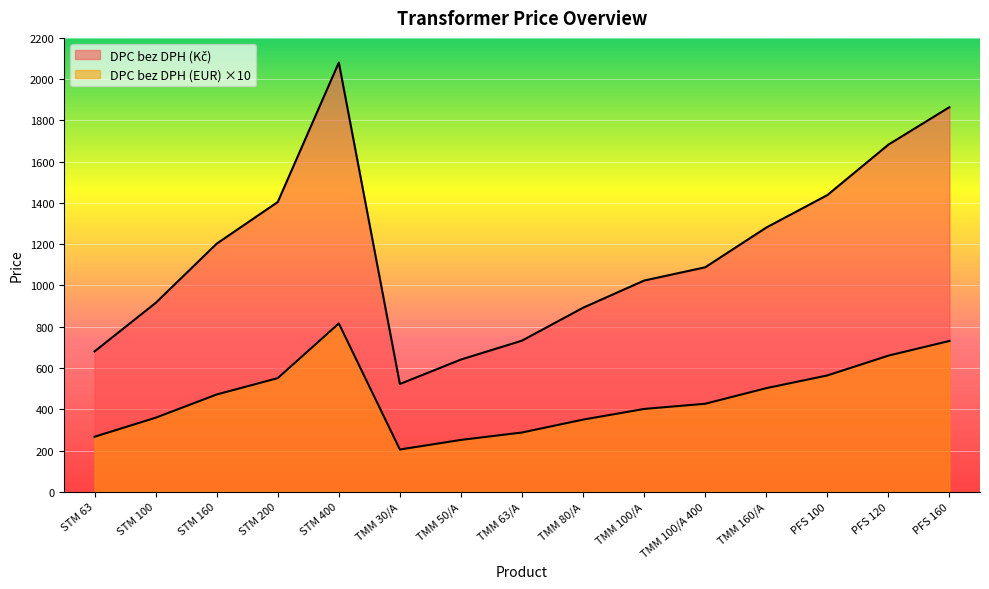

What is the minimum value for DPC bez DPH (EUR)?

204.9